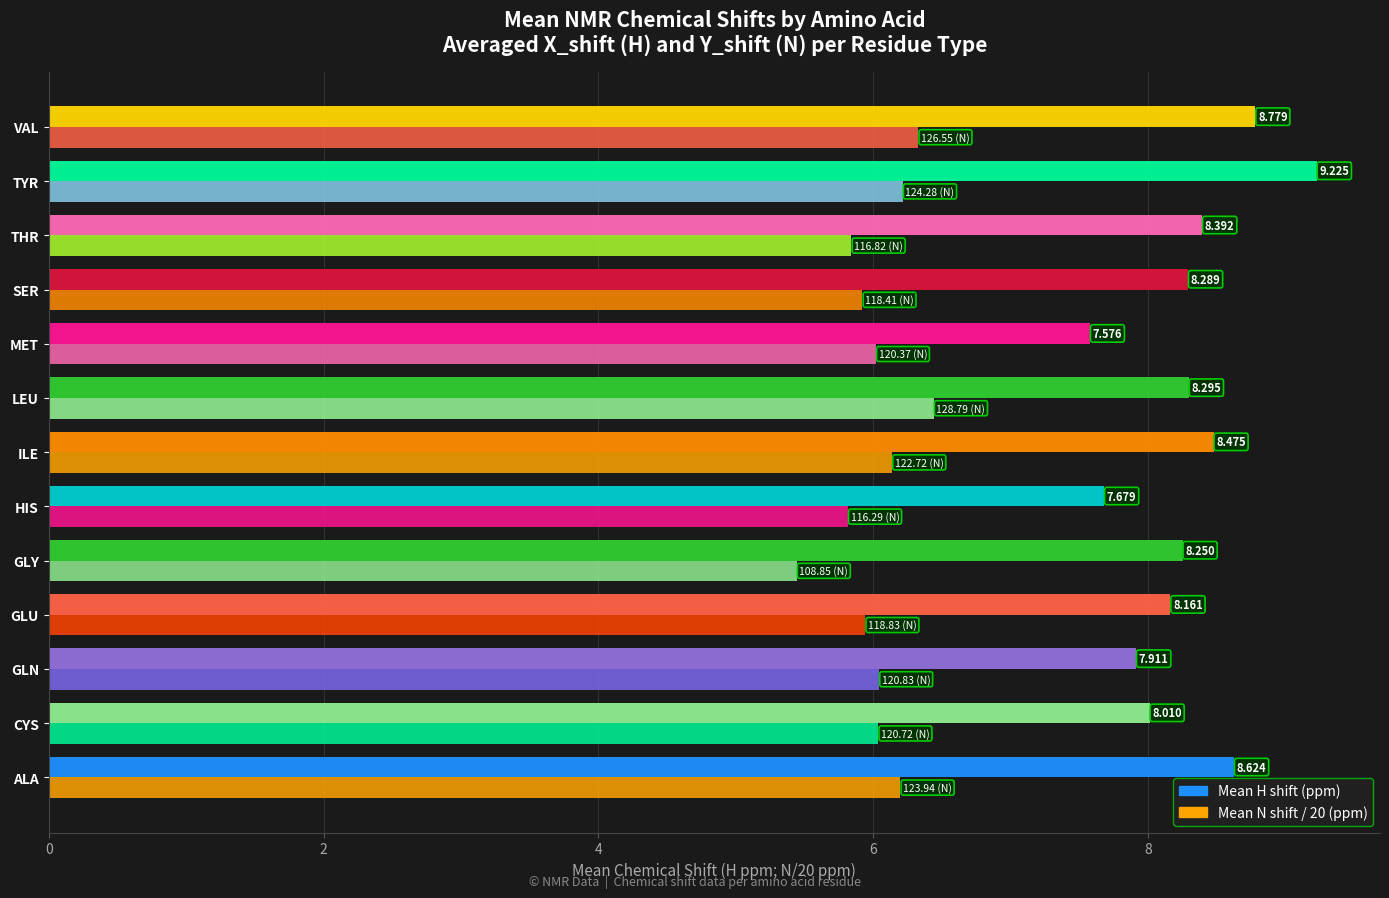

What is the label of the 9th bar from the right?

GLY